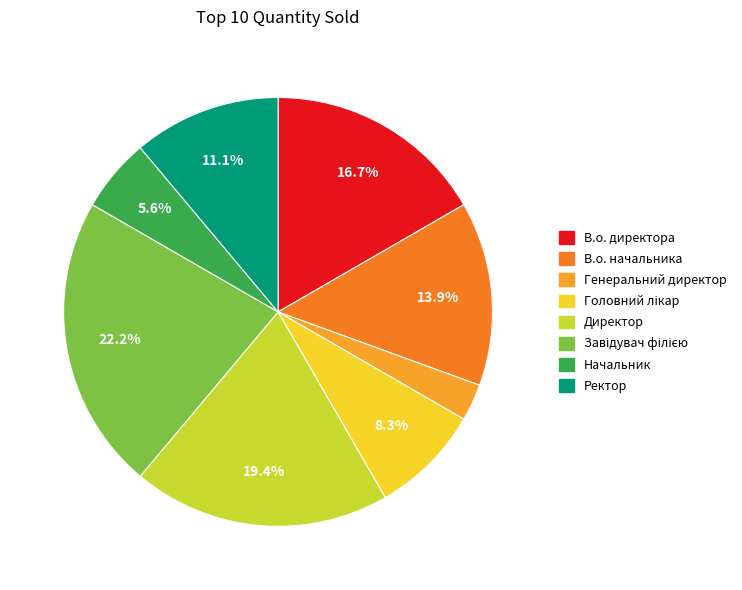

Count the number of slices in the pie.

8